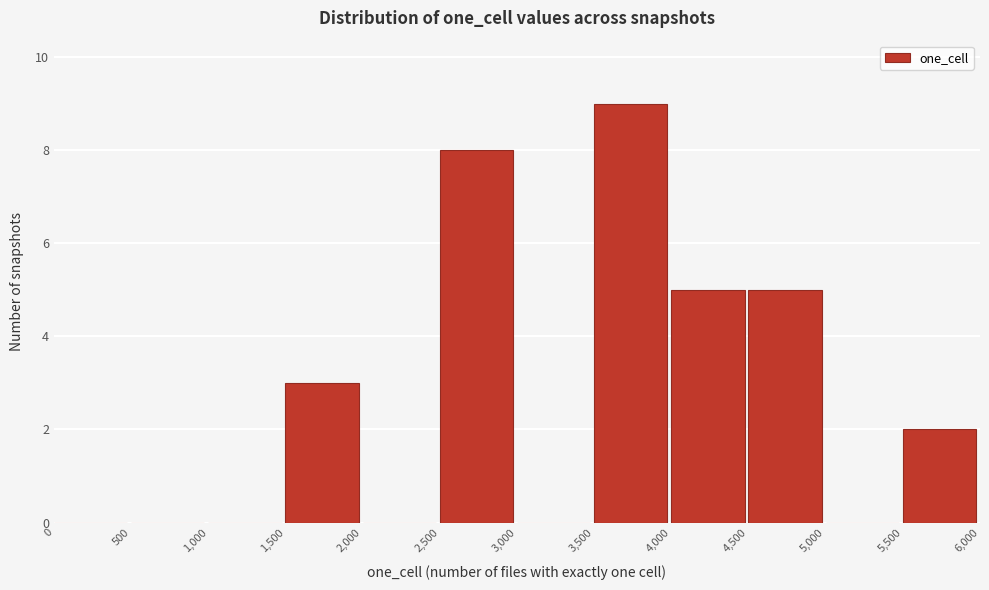

Reading left to right, list every bar in this chart as the range it spans on the x-axis followed by its height. The values are not printed on the chart, so give them approximately, as read against the axis.

0 to 500: 0
500 to 1,000: 0
1,000 to 1,500: 0
1,500 to 2,000: 3
2,000 to 2,500: 0
2,500 to 3,000: 8
3,000 to 3,500: 0
3,500 to 4,000: 9
4,000 to 4,500: 5
4,500 to 5,000: 5
5,000 to 5,500: 0
5,500 to 6,000: 2